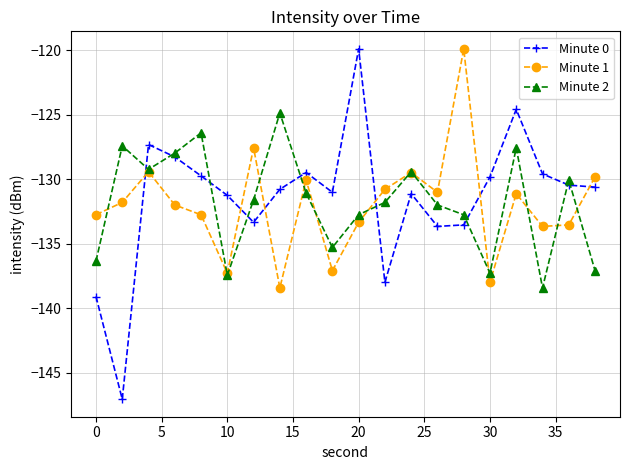

In Minute 0, how many points are higher than both neighbors (excluding endpoints)?

5